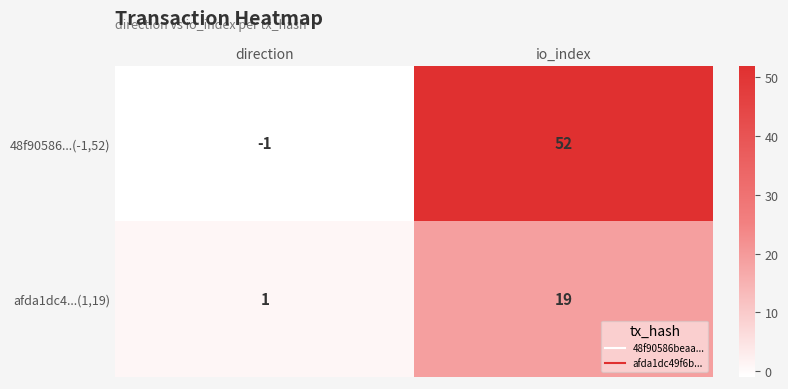

At which category is the sum across all series the highest?

io_index